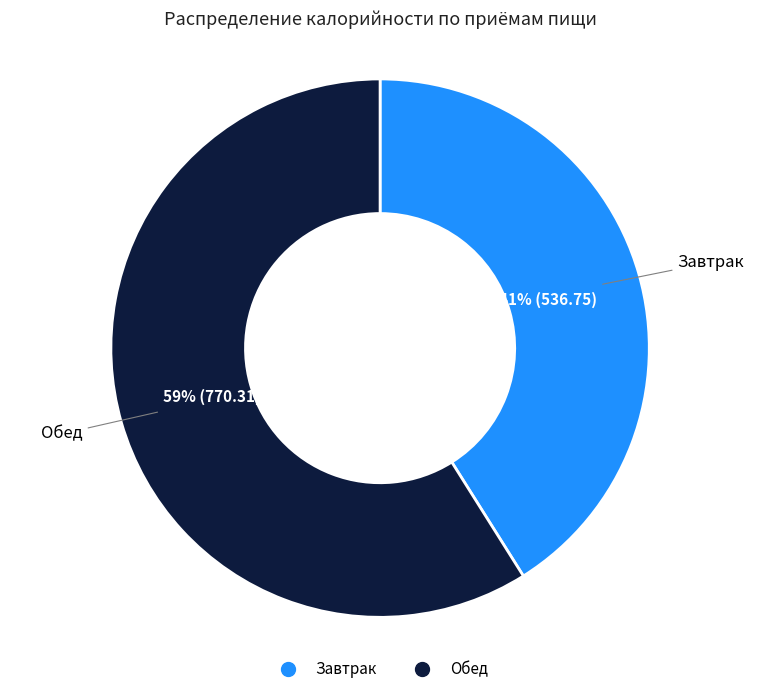

To the nearest percent, what is the combined percentage of Завтрак and Обед?

100%